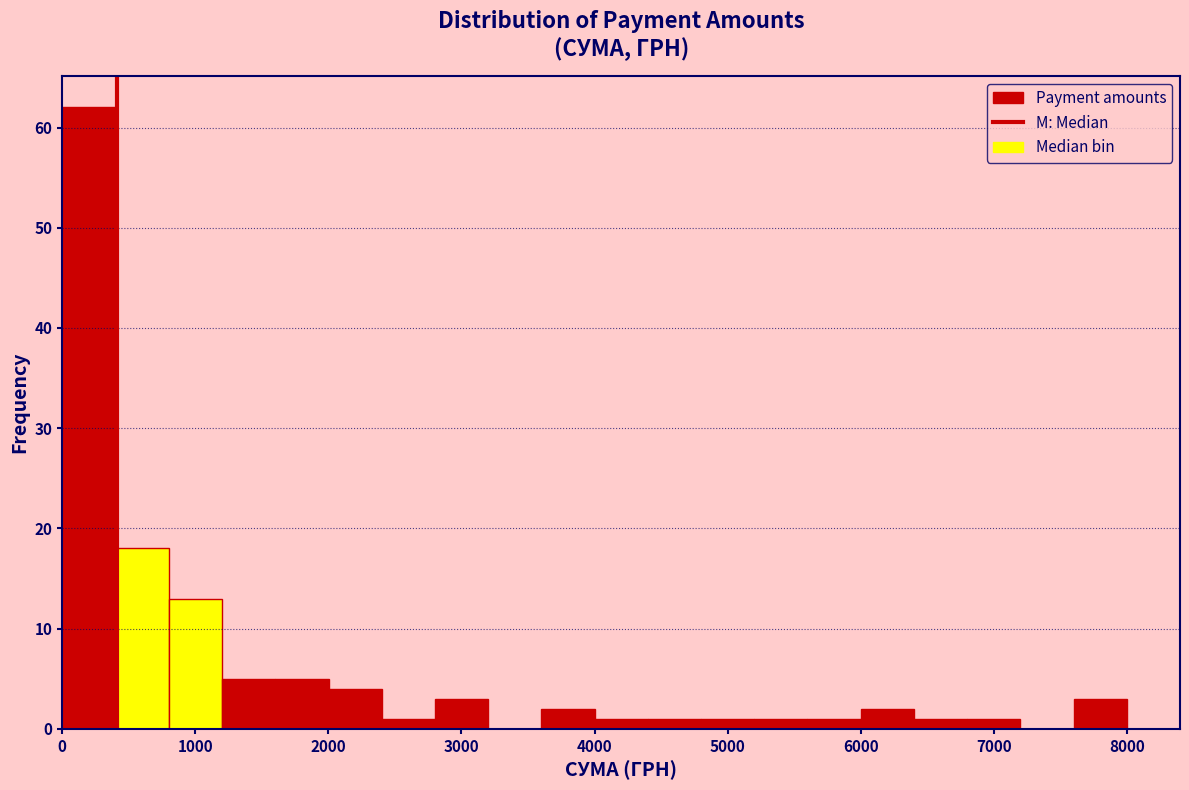

Read against the x-axis, roughly where is the centre of the tallest bar?

200